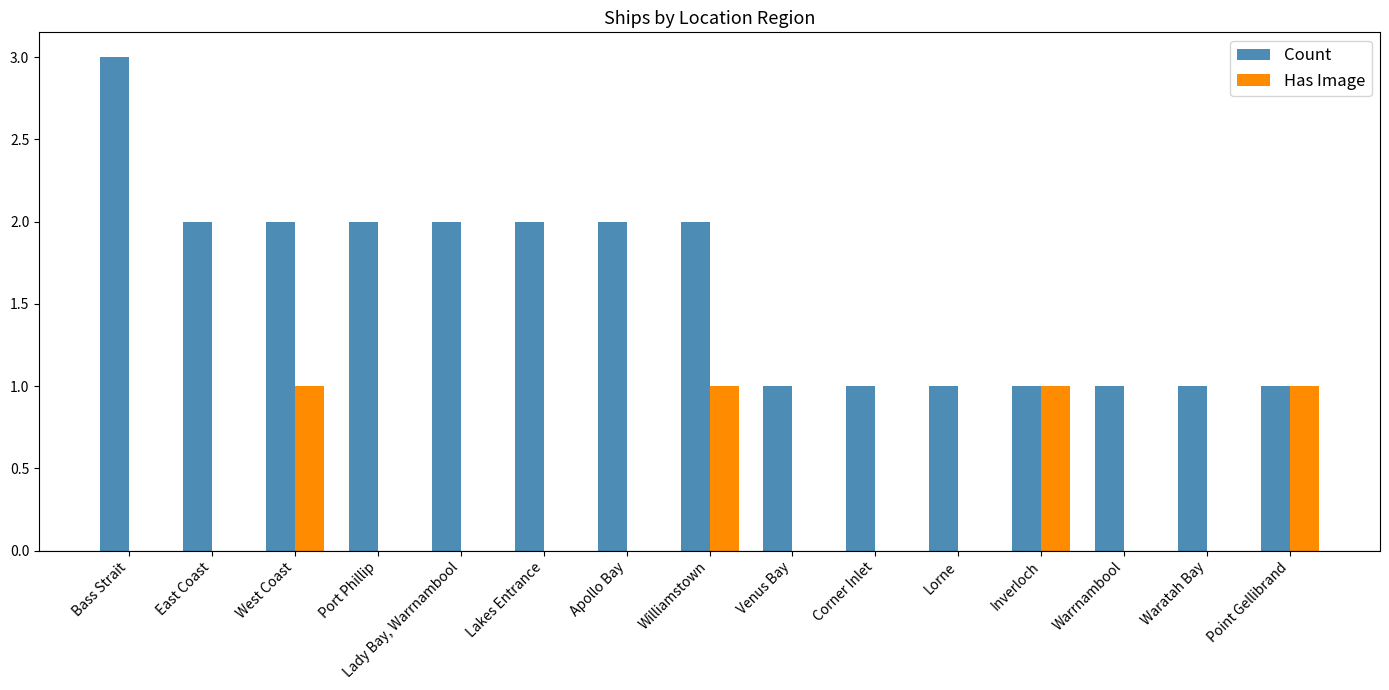

What is the average value of the Count series?

2